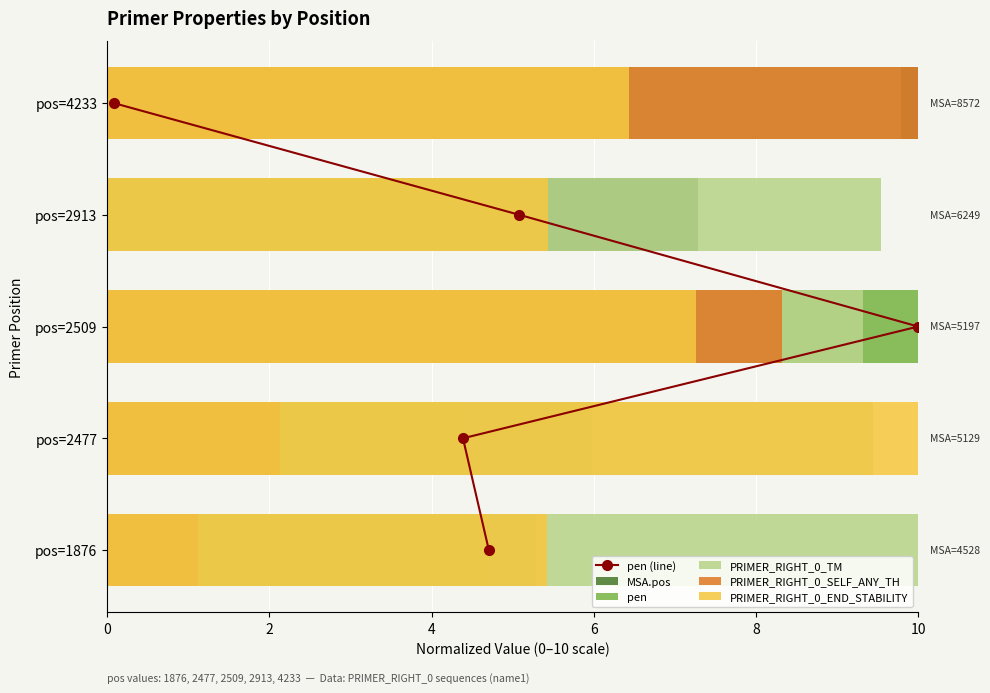

What is the difference between the maximum and second lowest values in the pen series?

5.6